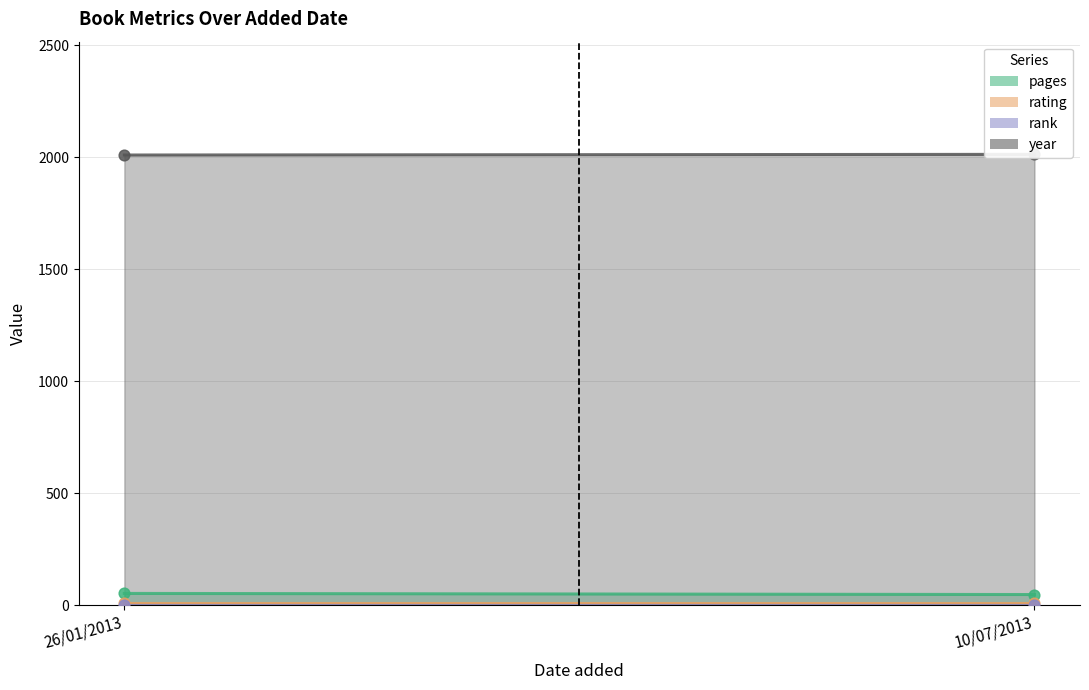

Which series contains the lowest Y value?

rank